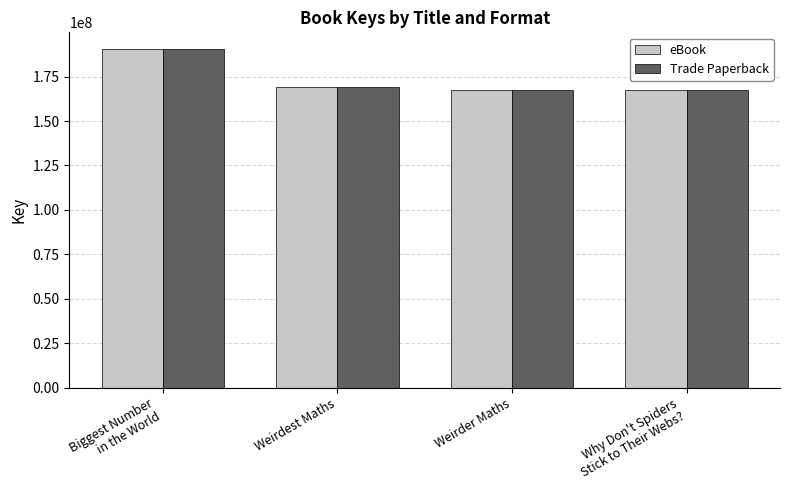

What is the sum of all eBook values?

694346882